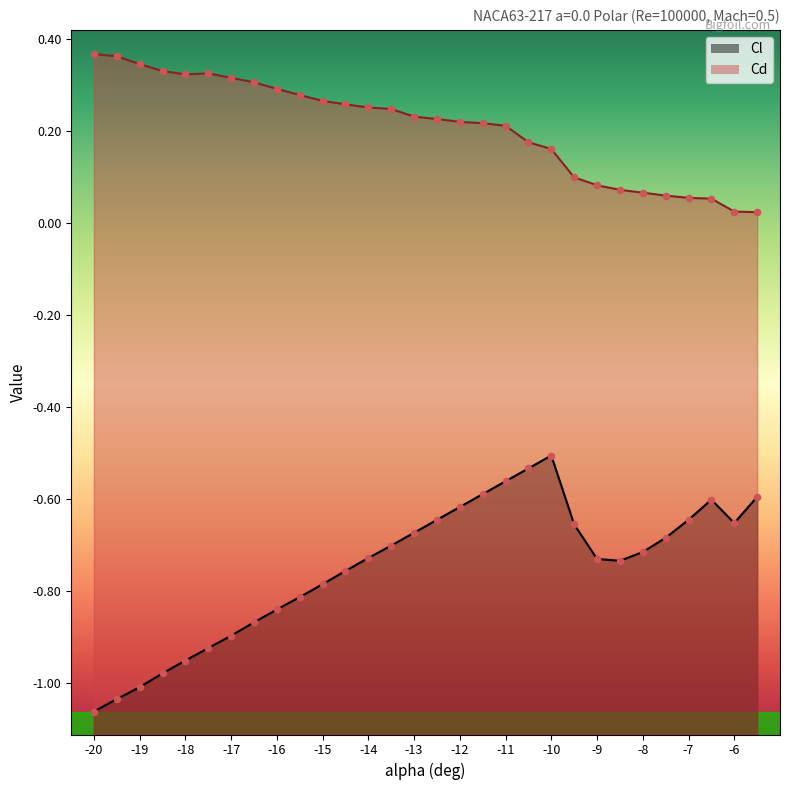

What are all the series names shown in the legend?

Cl, Cd